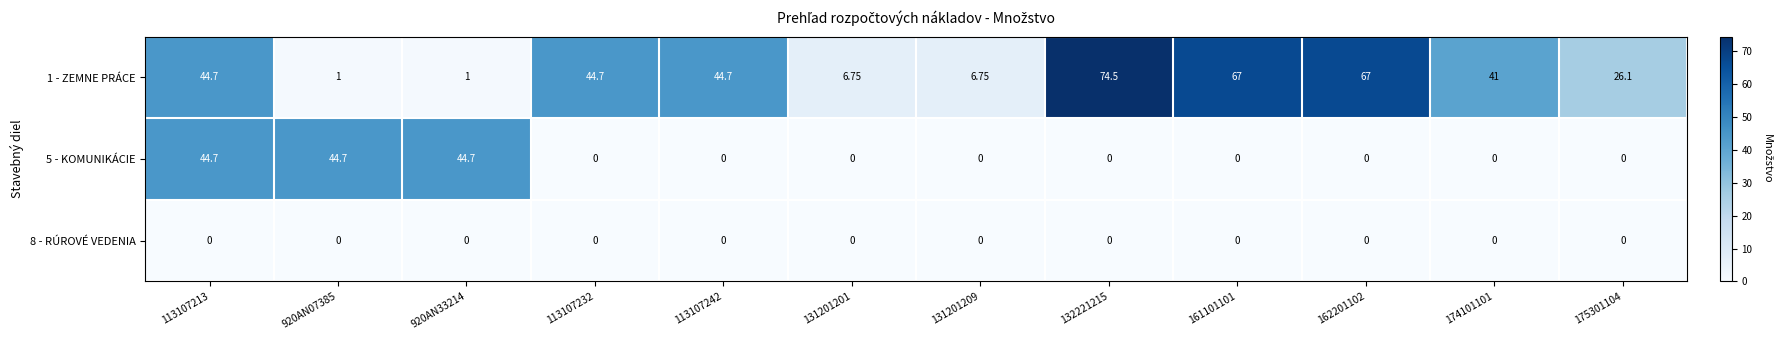

Which series changed the most between 131201209 and 161101101?

1 - ZEMNE PRÁCE